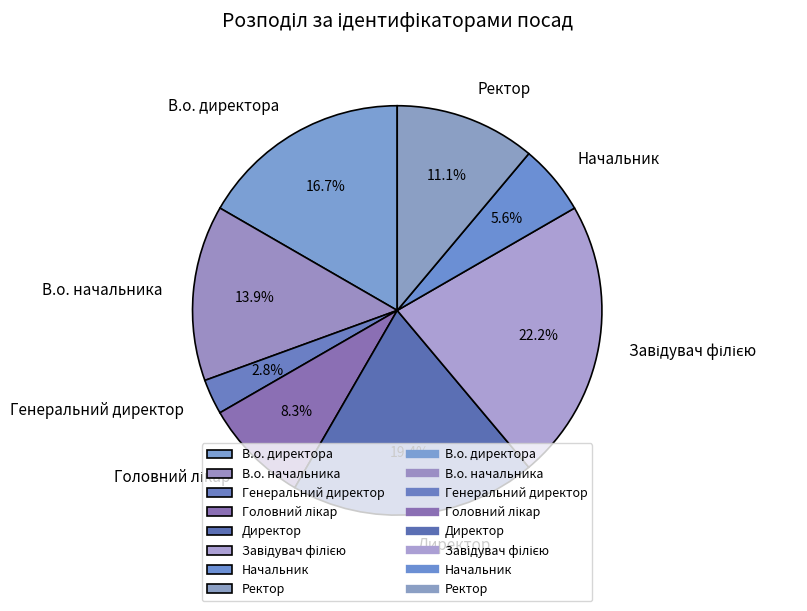

What percentage is the Генеральний директор slice, to the nearest percent?

3%